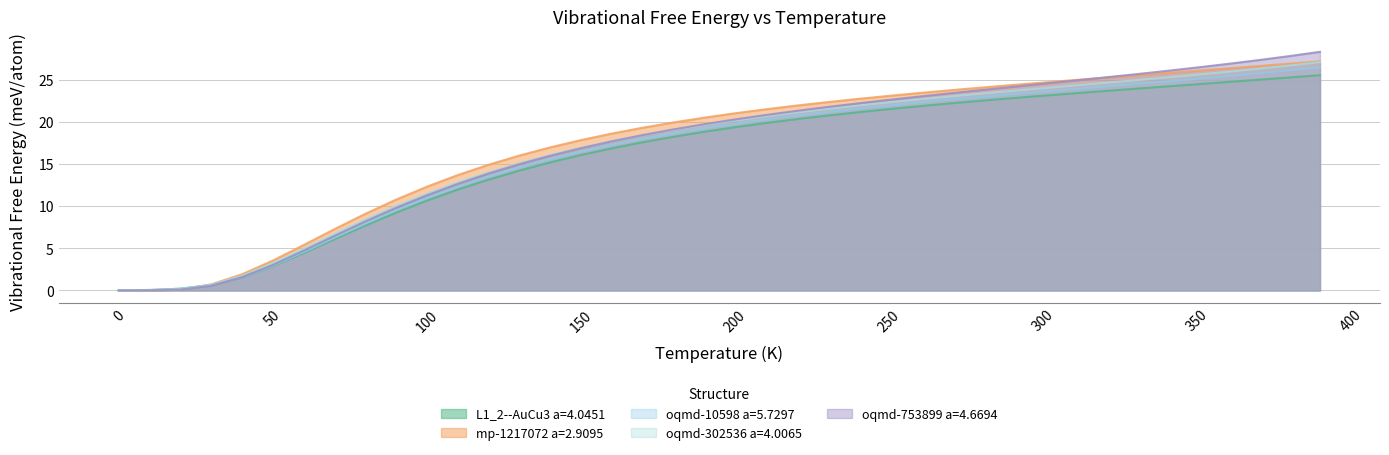

How many intersections are there between oqmd-753899 a=4.6694 and mp-1217072 a=2.9095?

2